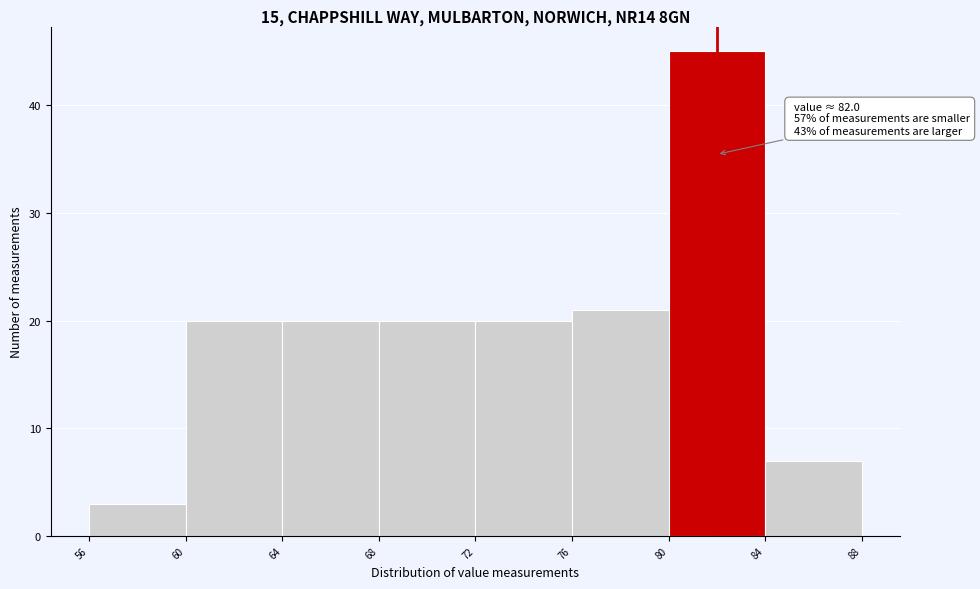

Over which range of the x-axis is the bar tallest?

80 to 84